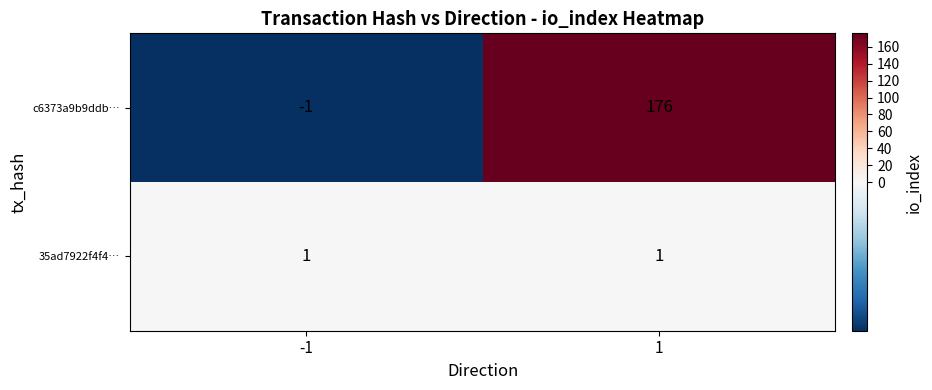

What is the approximate value of c6373a9b9ddb… at 1, to the nearest 10?

180